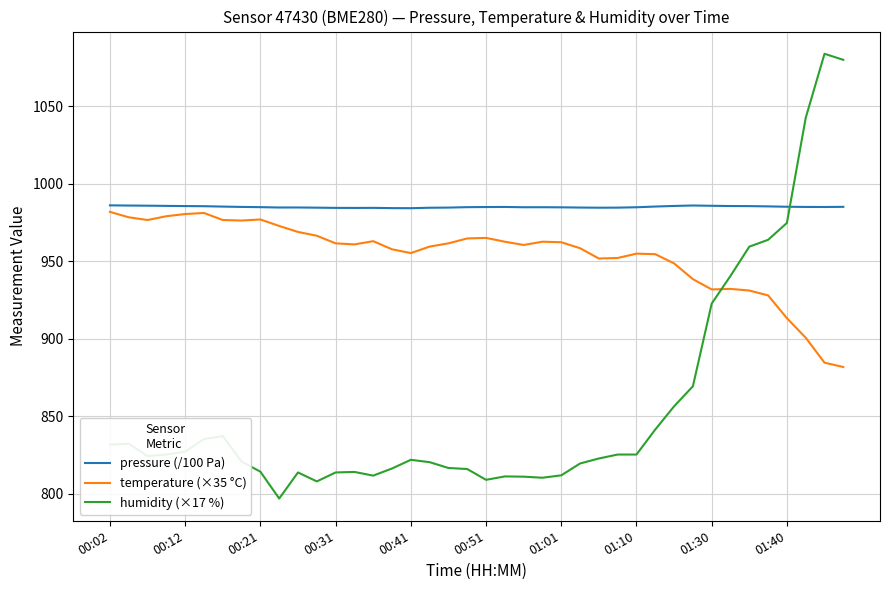

Which series has the largest total across all categories?

pressure (/100 Pa)